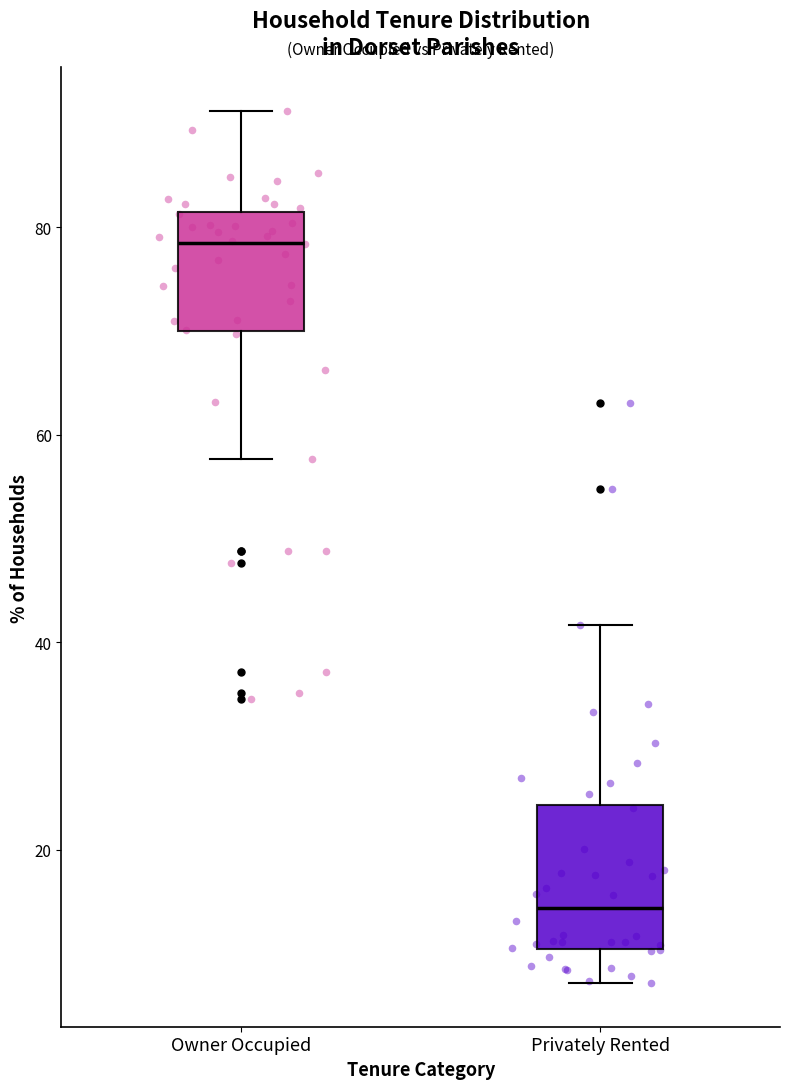

Which box has the highest median line?

Owner Occupied